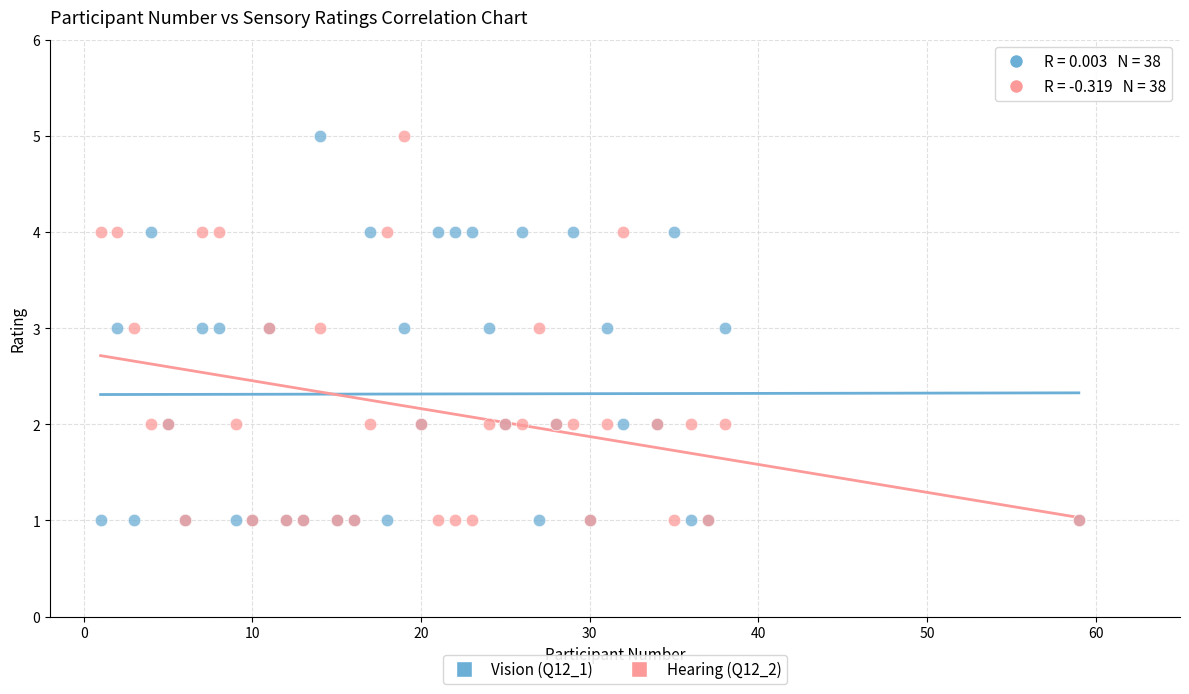

What are all the series names shown in the legend?

Vision (Q12_1), Hearing (Q12_2)